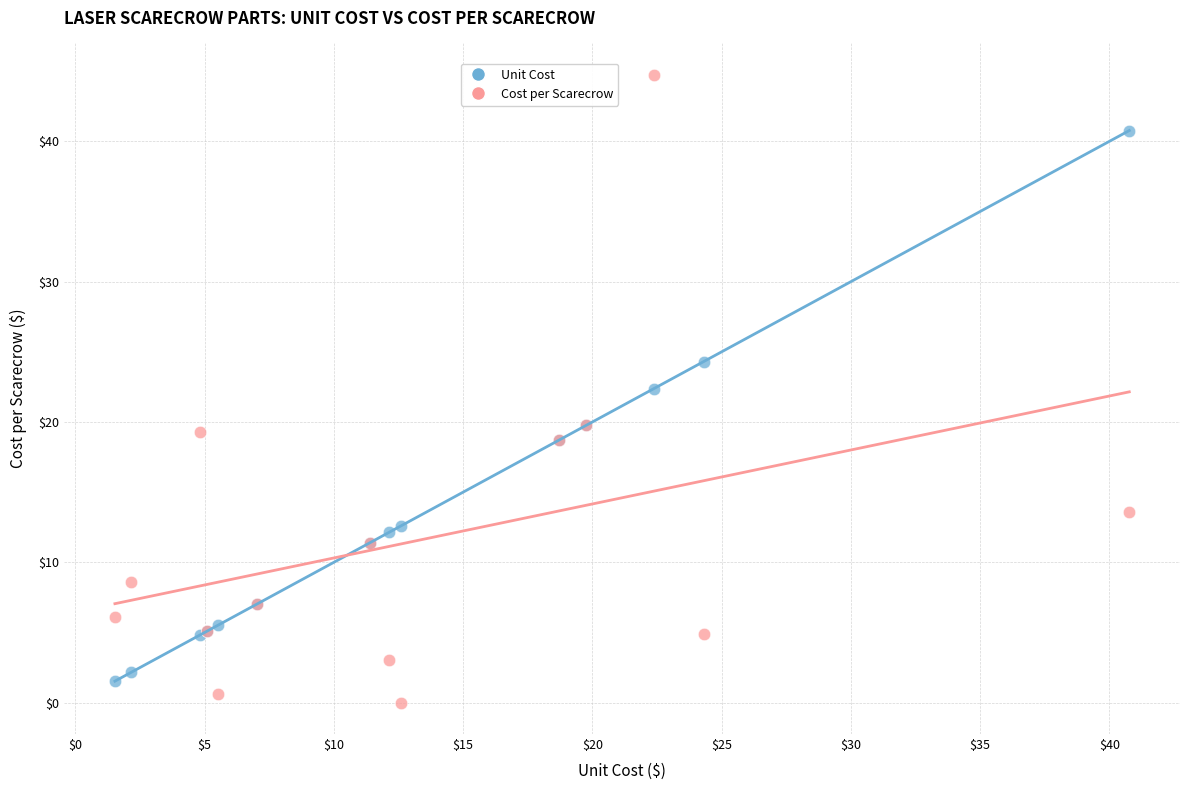

What is the X range (max minus min) for the scatter plot?

39.2